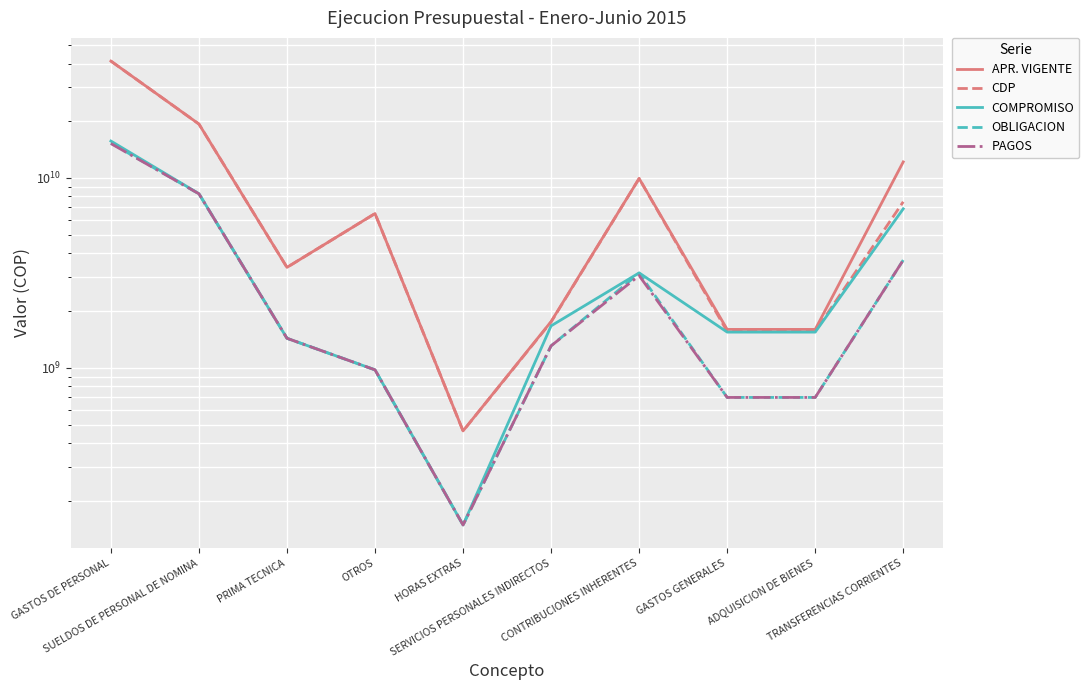

Rank the series at SERVICIOS PERSONALES INDIRECTOS from lowest to highest value.

OBLIGACION, PAGOS, COMPROMISO, CDP, APR. VIGENTE